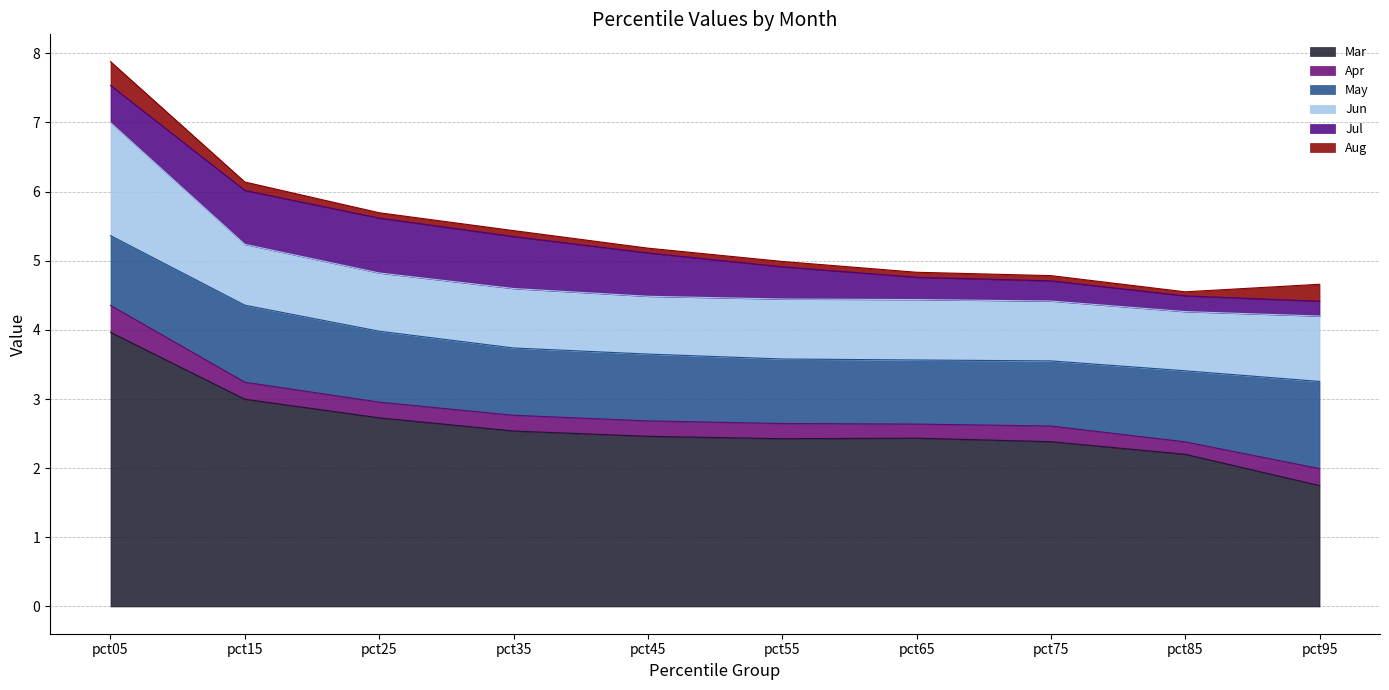

Does the chart have visible grid lines?

Yes